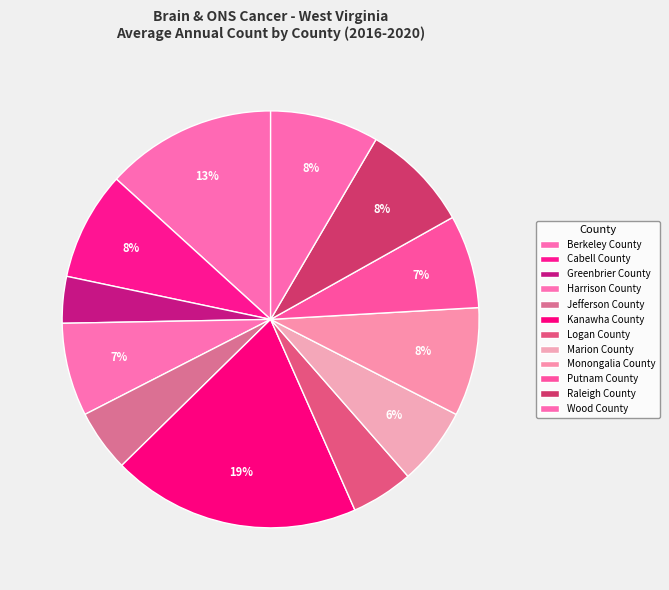

Is it true that Raleigh County is 1% of the pie?

False